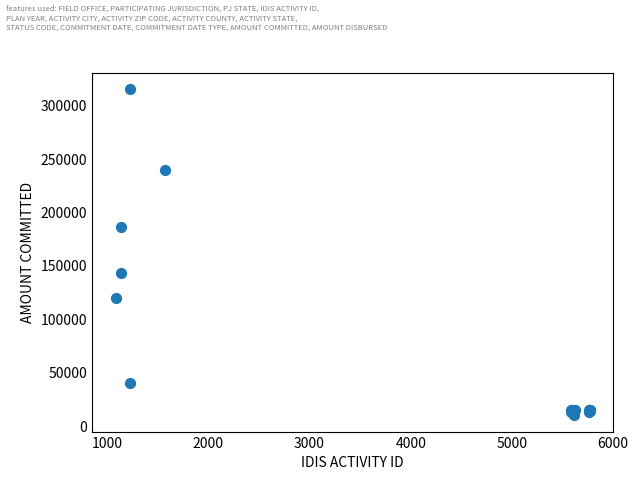

What Y value in the scatter plot is closest to 162654?

142760.0